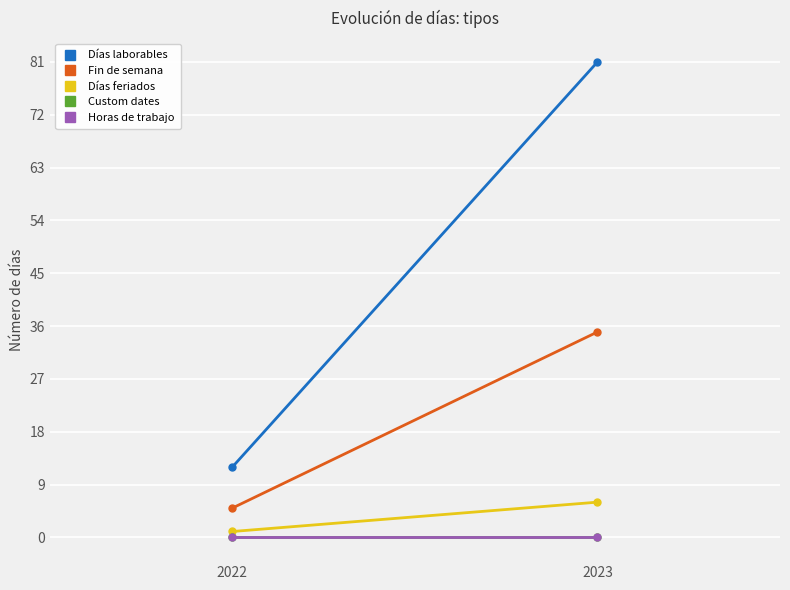

Between 2023 and 2022, which is larger?

2023